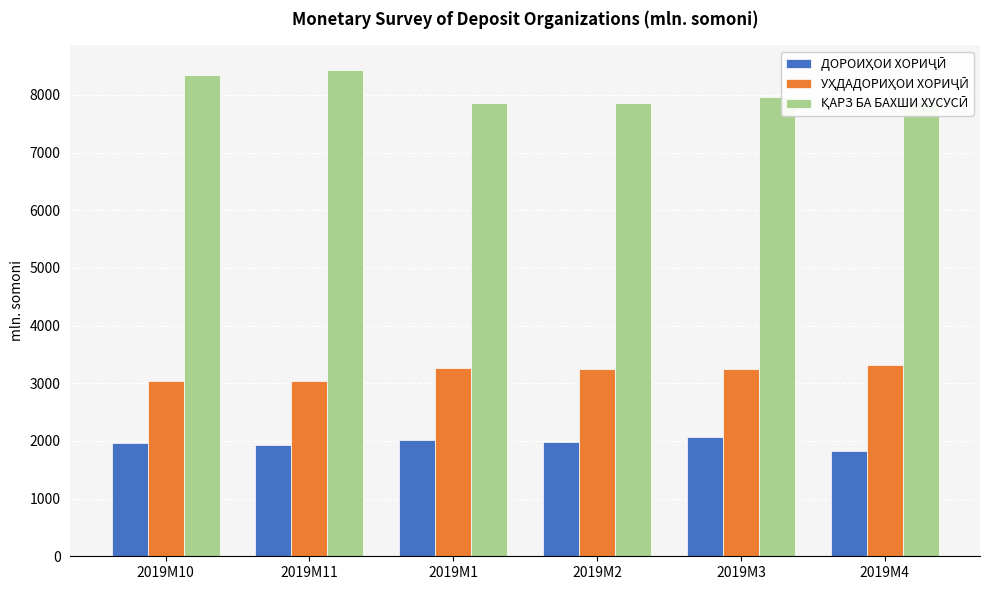

At how many categories does at least one series exceed 6898?

6